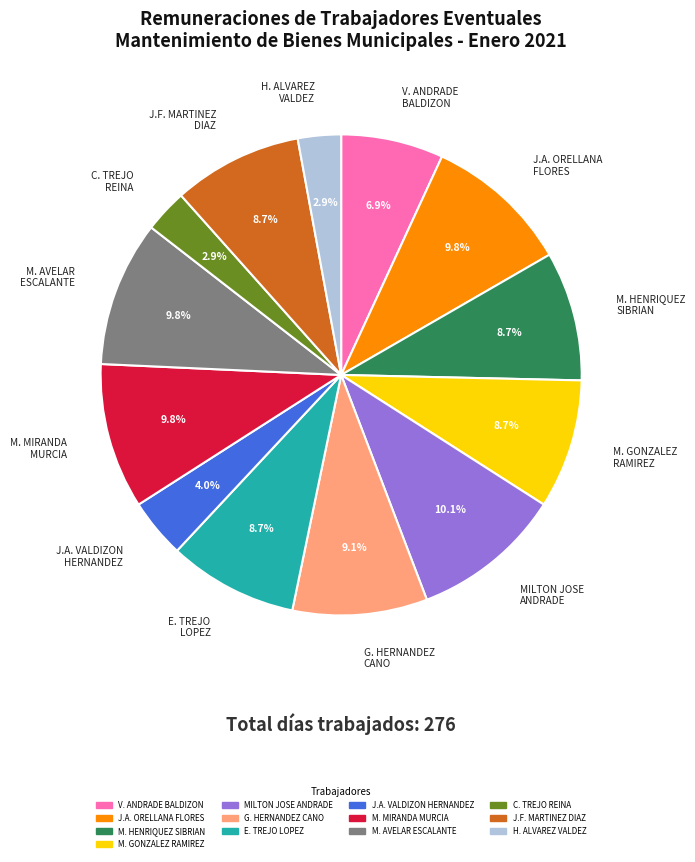

Between V. ANDRADE BALDIZON and H. ALVAREZ VALDEZ, which is larger?

V. ANDRADE BALDIZON